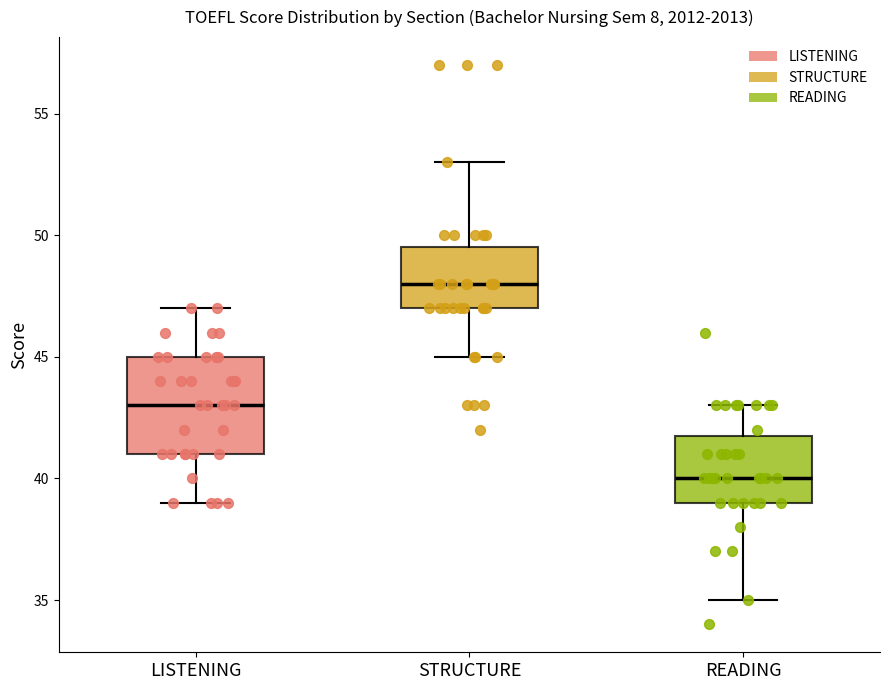

Reading left to right, transcribe this box plot: for each box, give where its median line is, the range the box spans, and where its two whiskers end, as read against the y-axis. The values are not printed on the chart, so give them approximately, as read against the axis.

LISTENING: median 43.0, box 41.0 to 45.0, whiskers 39.0 to 47.0
STRUCTURE: median 48.0, box 47.0 to 49.5, whiskers 45.0 to 53.0
READING: median 40.0, box 39.0 to 42.0, whiskers 35.0 to 43.0